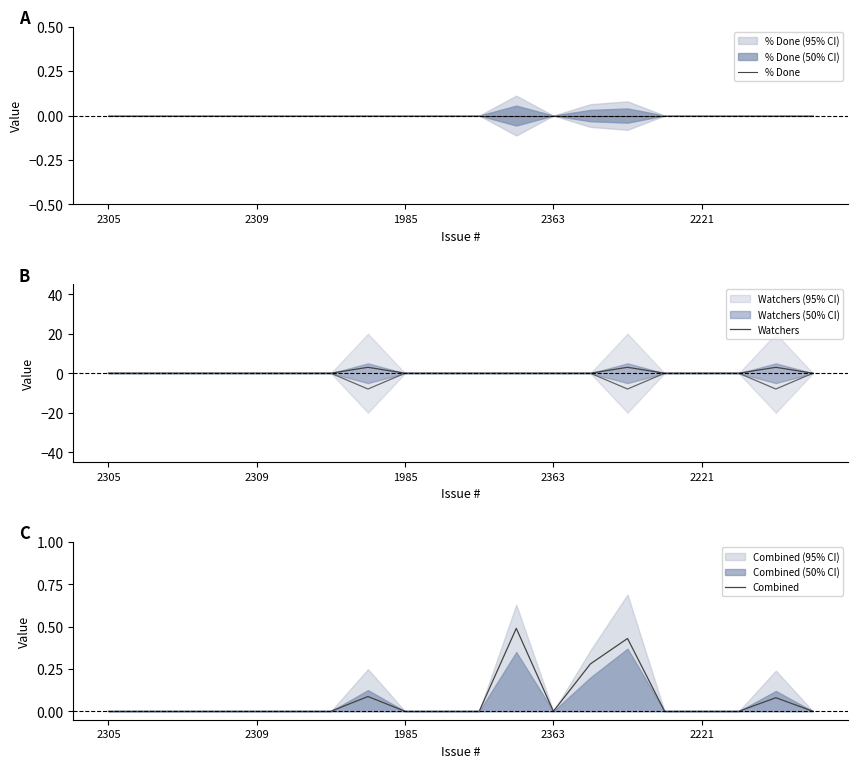

What is the maximum value for Combined?

0.5